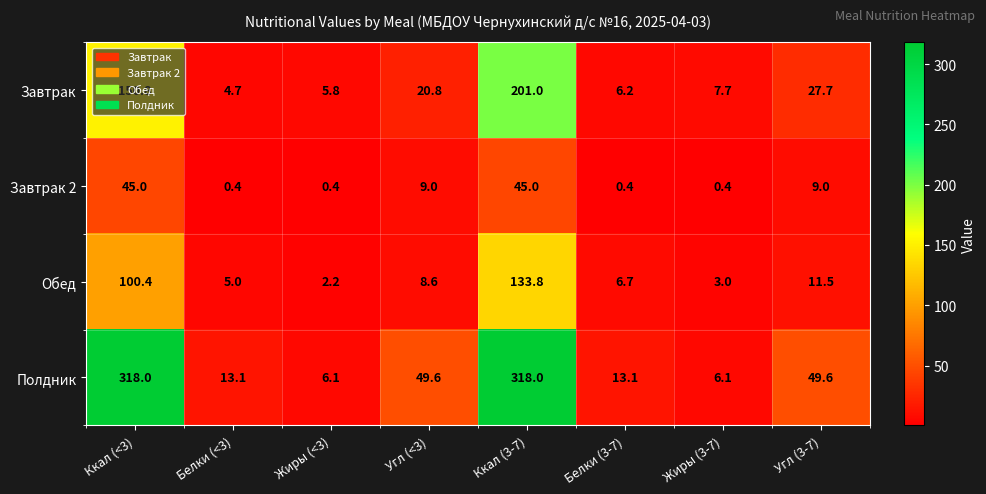

Which series changed the most between Жиры (3-7) and Угл (3-7)?

Полдник